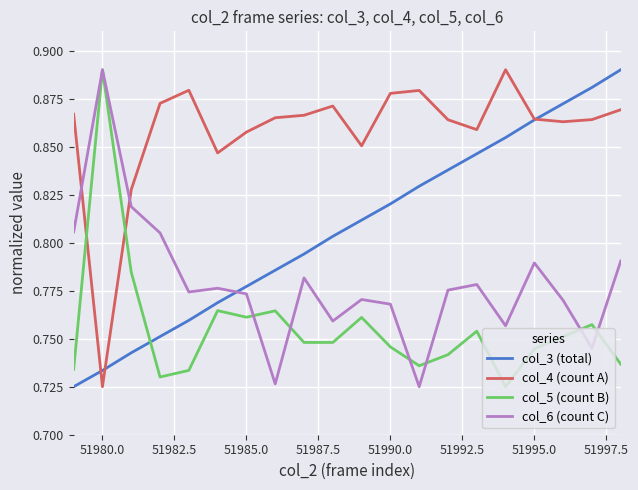

Which series has the largest total across all categories?

col_4 (count A)